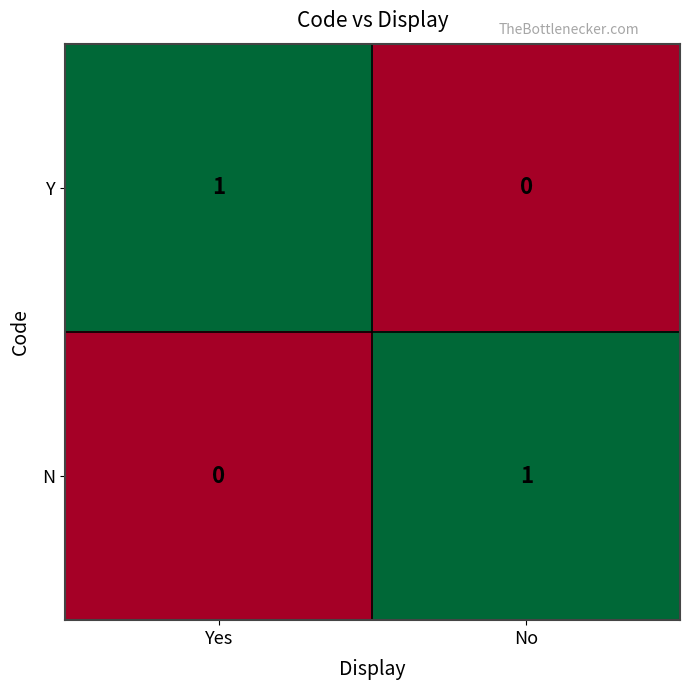

Where is Y nearest to the value 0?

No